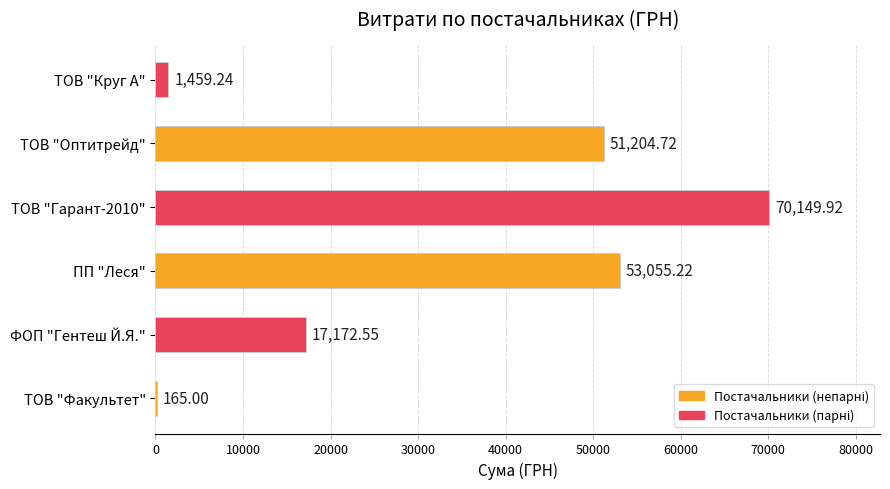

Does the chart contain stacked bars?

No